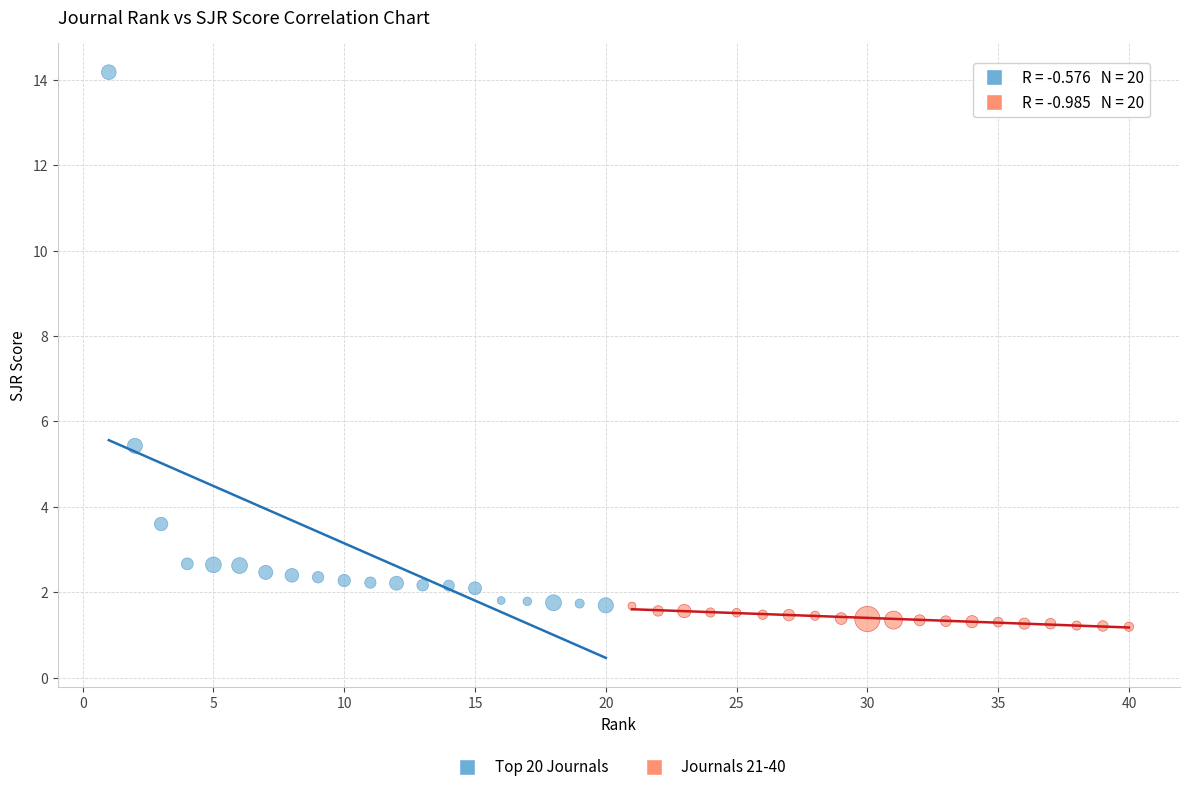

What are all the series names shown in the legend?

Top 20 Journals, Journals 21-40